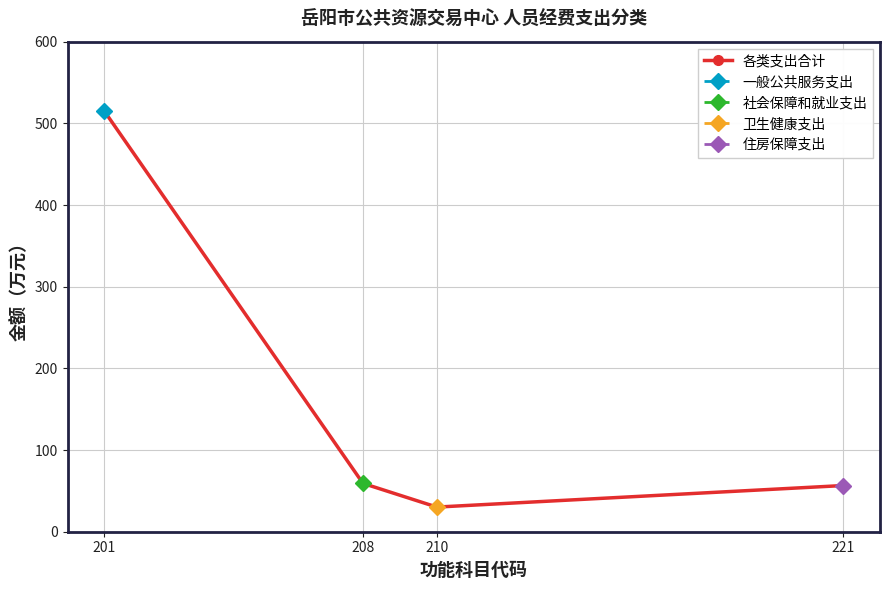

Which label corresponds to the largest value in the chart?

201